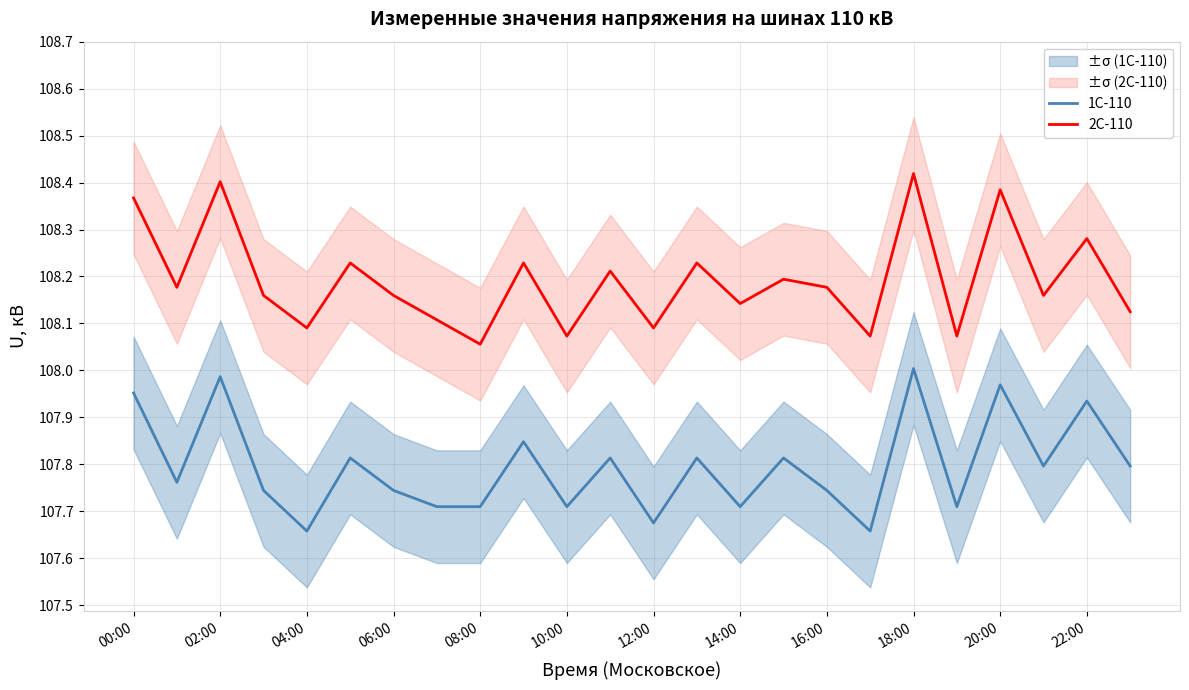

True or false: 2С-110 and 1С-110 intersect in this chart.

False